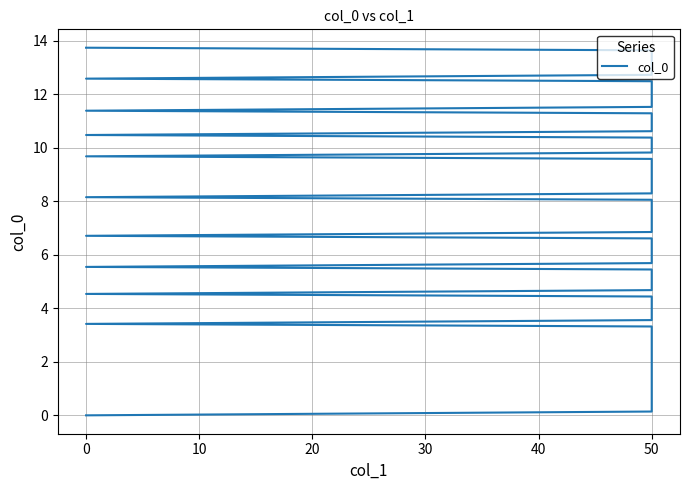

What is the label of the 34th point from the left?

50